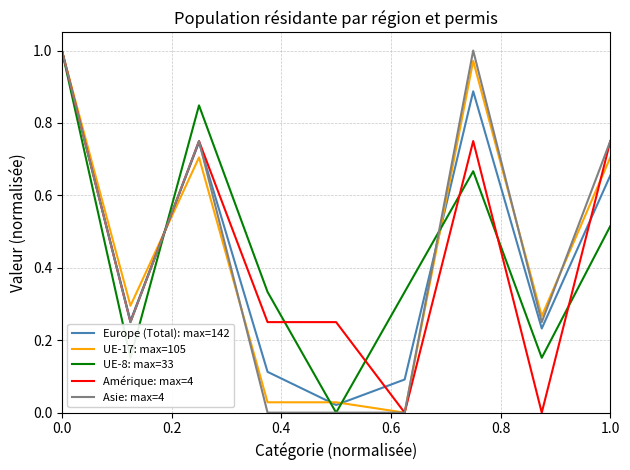

True or false: UE-8: max=33 and UE-17: max=105 cross at least once.

True